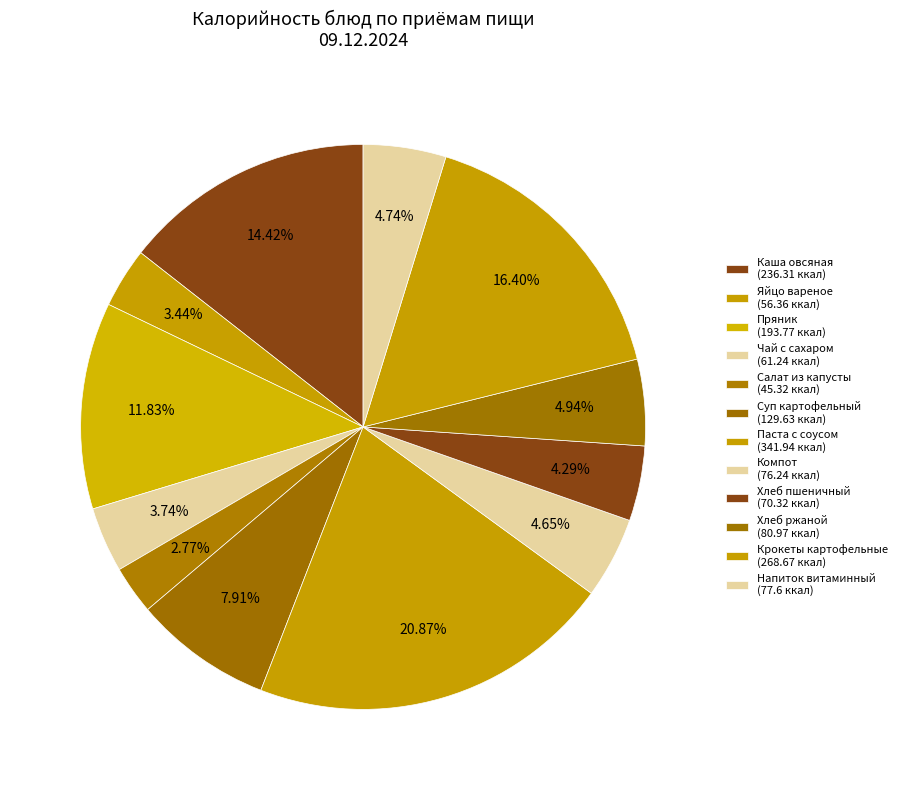

Which slice is the smallest?

Салат из капусты белокочанной с кукурузой